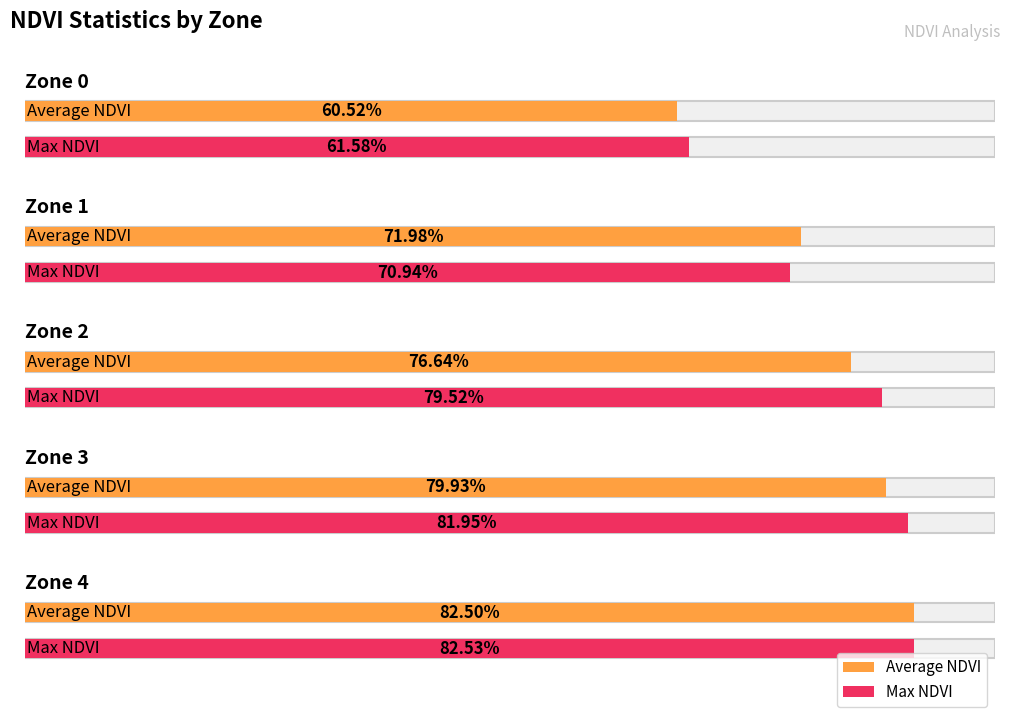

Which series has the largest range (max minus min)?

Average NDVI